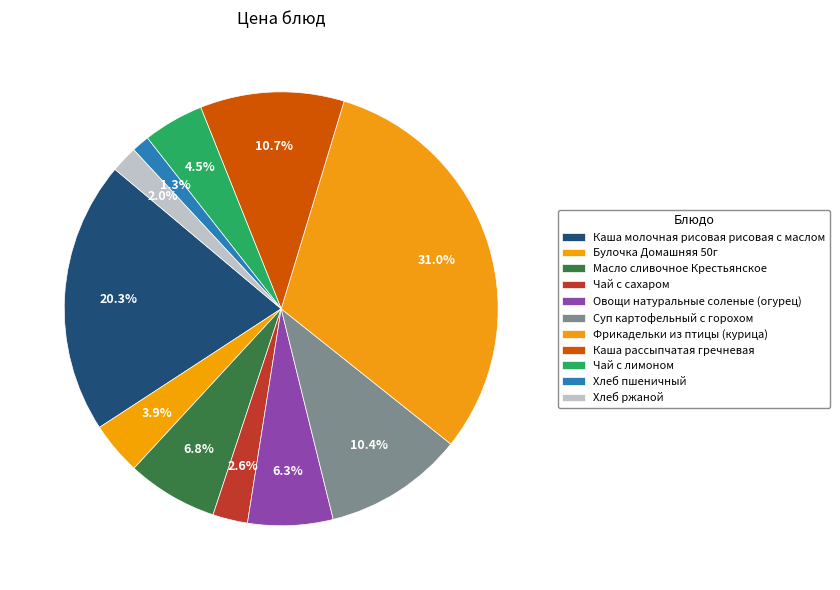

Count the number of slices in the pie.

11